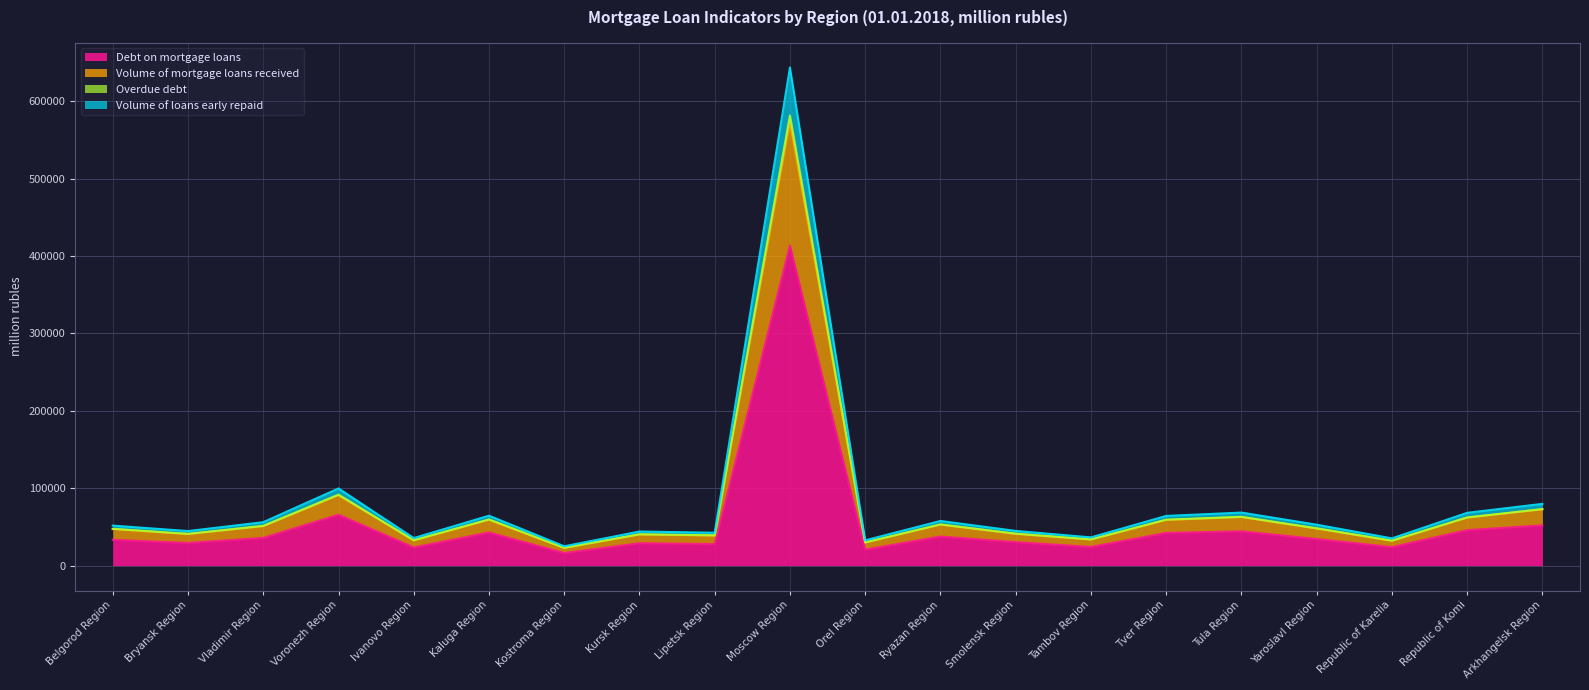

Which label corresponds to the largest value in the chart?

Moscow Region